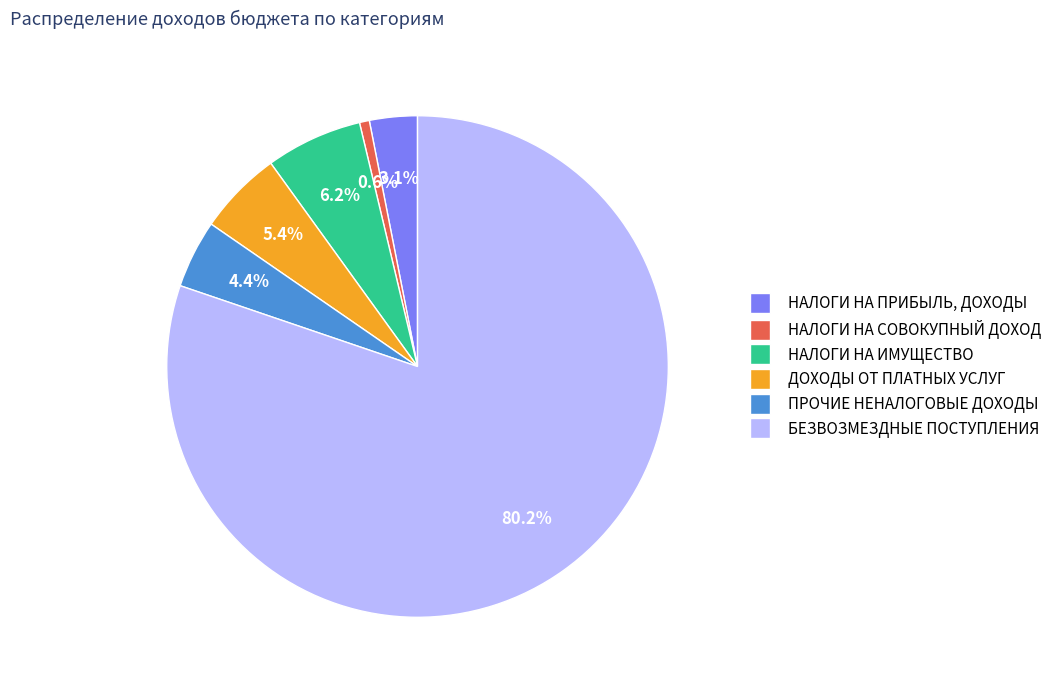

Which category has the smallest portion of the pie?

НАЛОГИ НА СОВОКУПНЫЙ ДОХОД